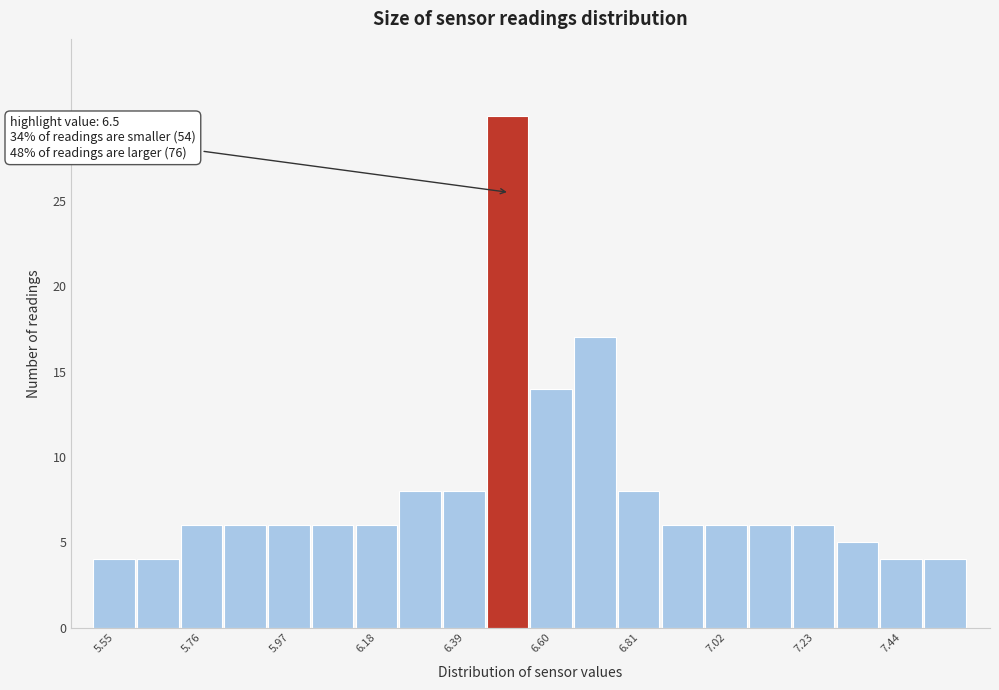

Around what value on the x-axis is the tallest bar? Give the approximate position of its centre, as read against the axis.

6.50